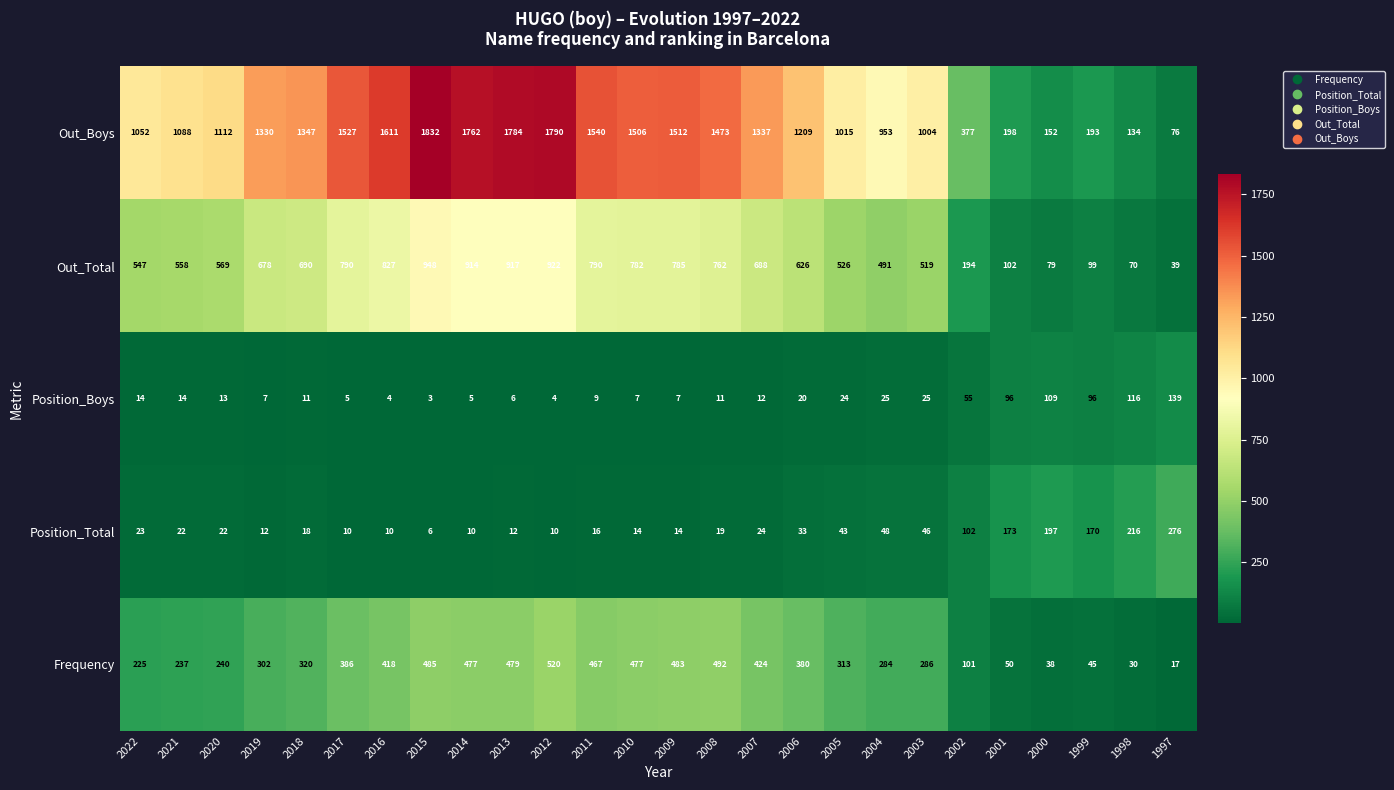

Rank the series by their maximum value, from highest to lowest.

Out_Boys, Out_Total, Frequency, Position_Total, Position_Boys